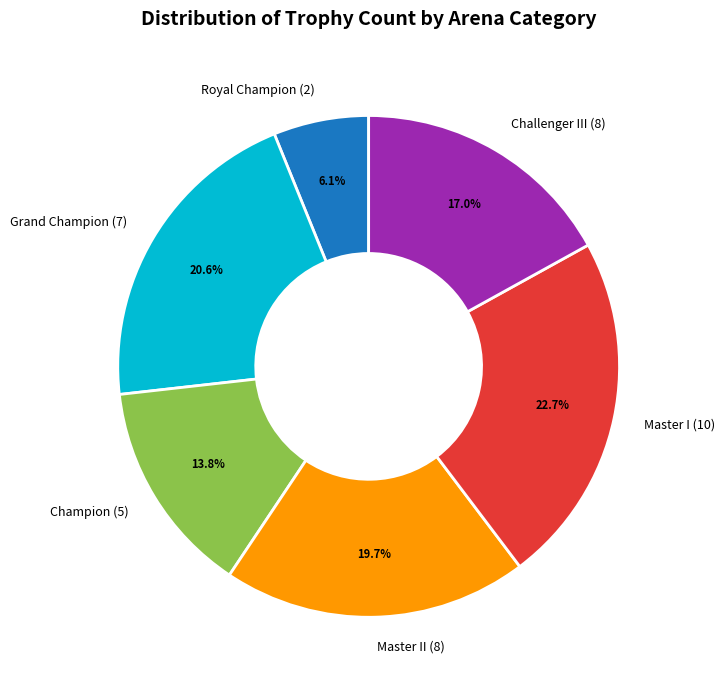

To the nearest percent, what is the difference between the largest and smallest slice percentages?

17%